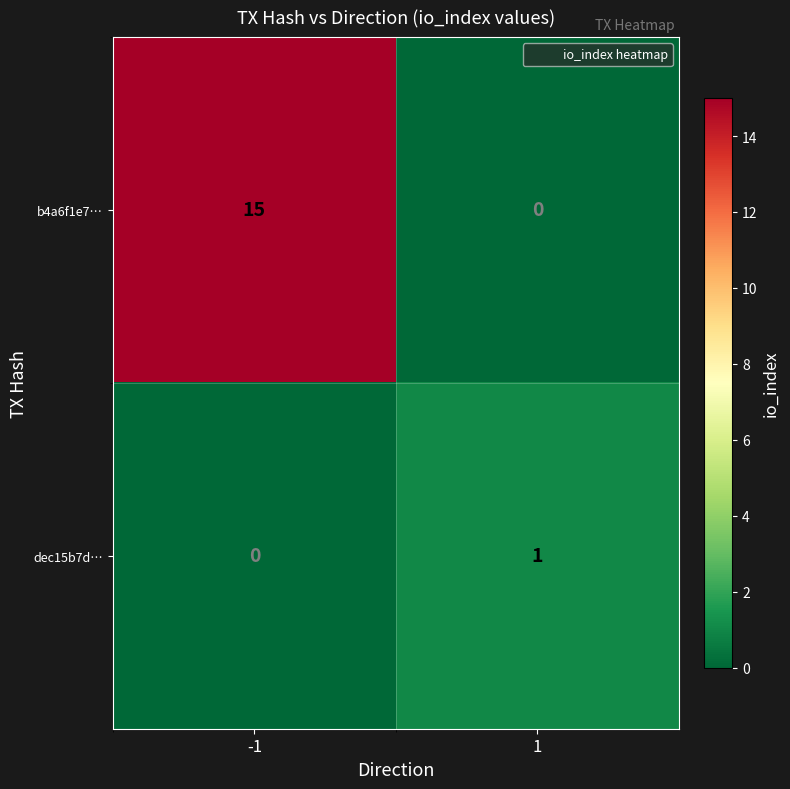

List the series in order of their peak value, highest first.

b4a6f1e7…, dec15b7d…